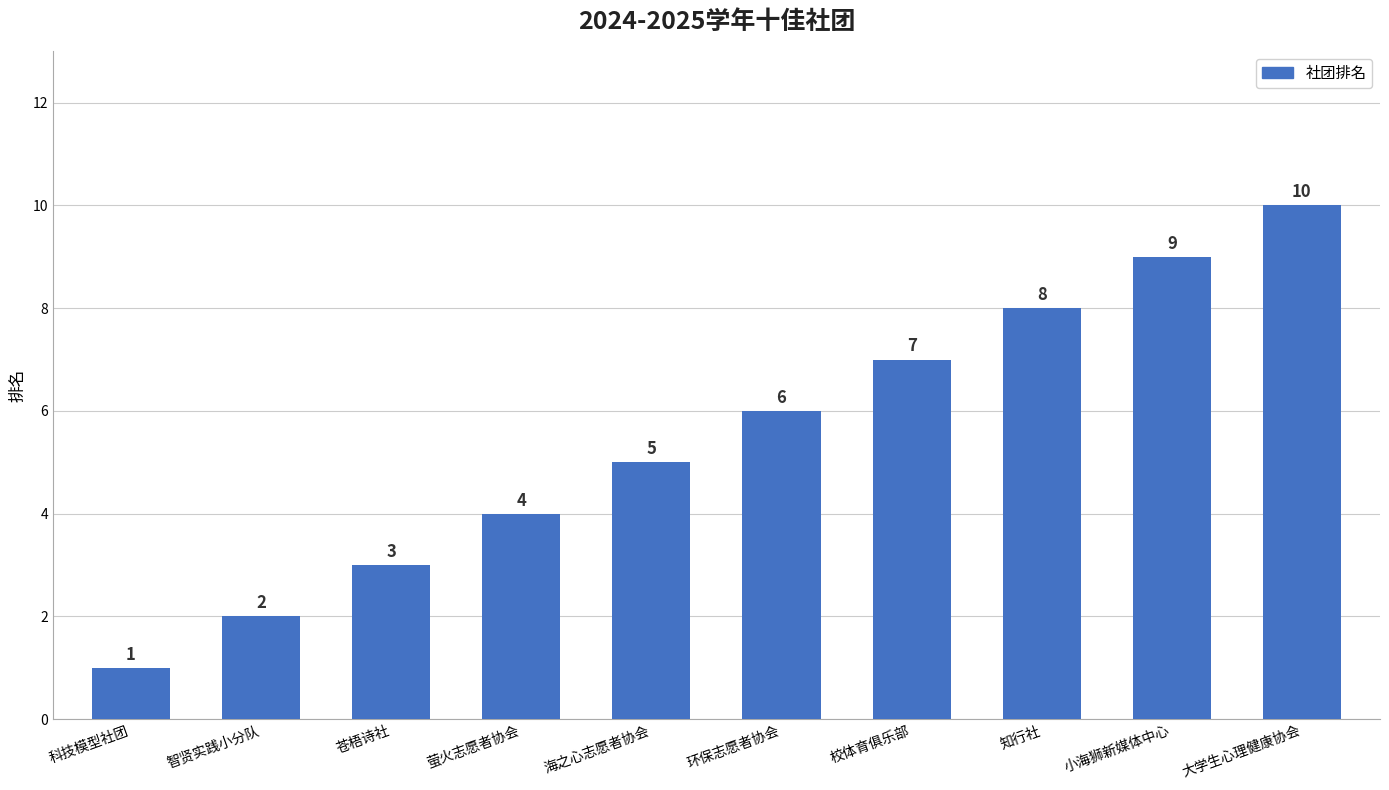

Is it true that the value at 环保志愿者协会 is 6?

True